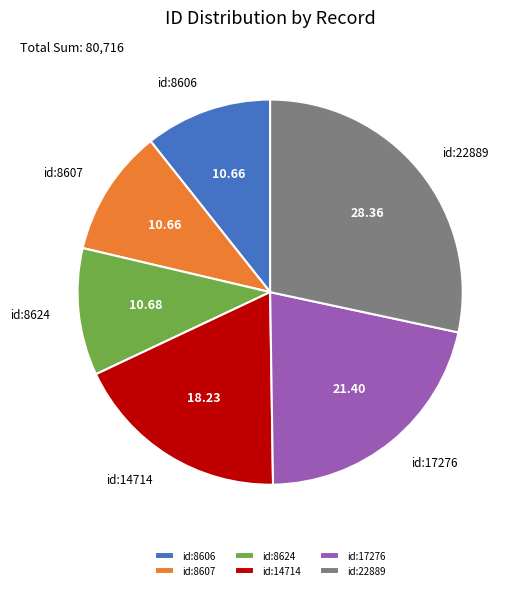

Is there a majority slice in this chart?

No